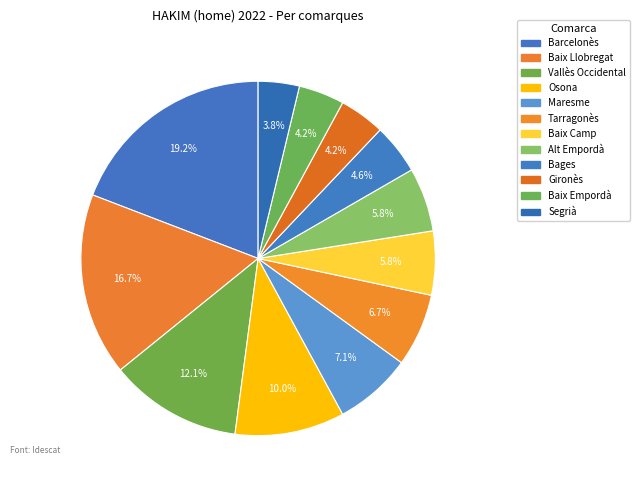

True or false: Maresme accounts for 17% of the total.

False